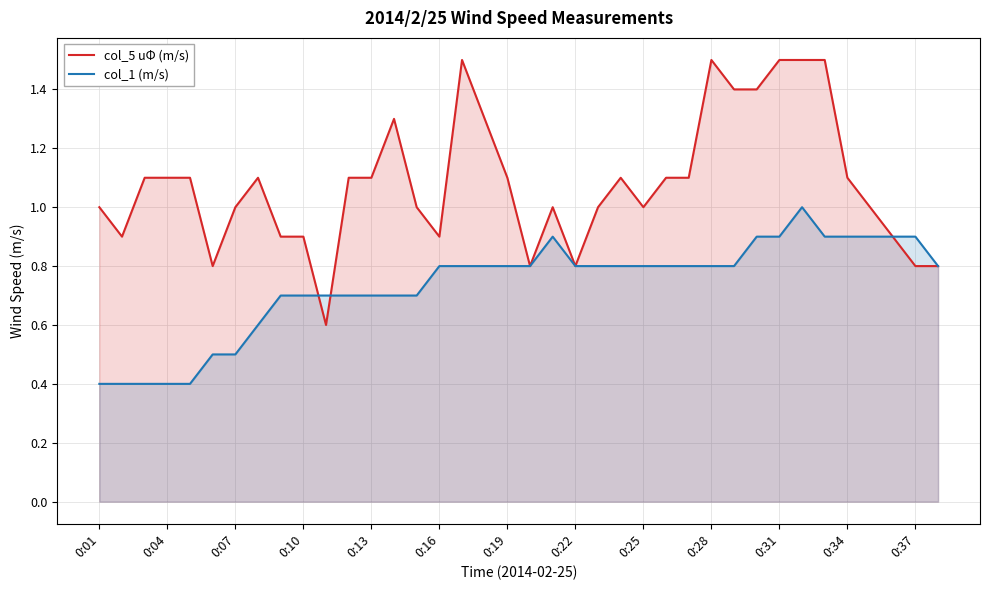

Which series has the largest range (max minus min)?

col_5 uΦ (m/s)